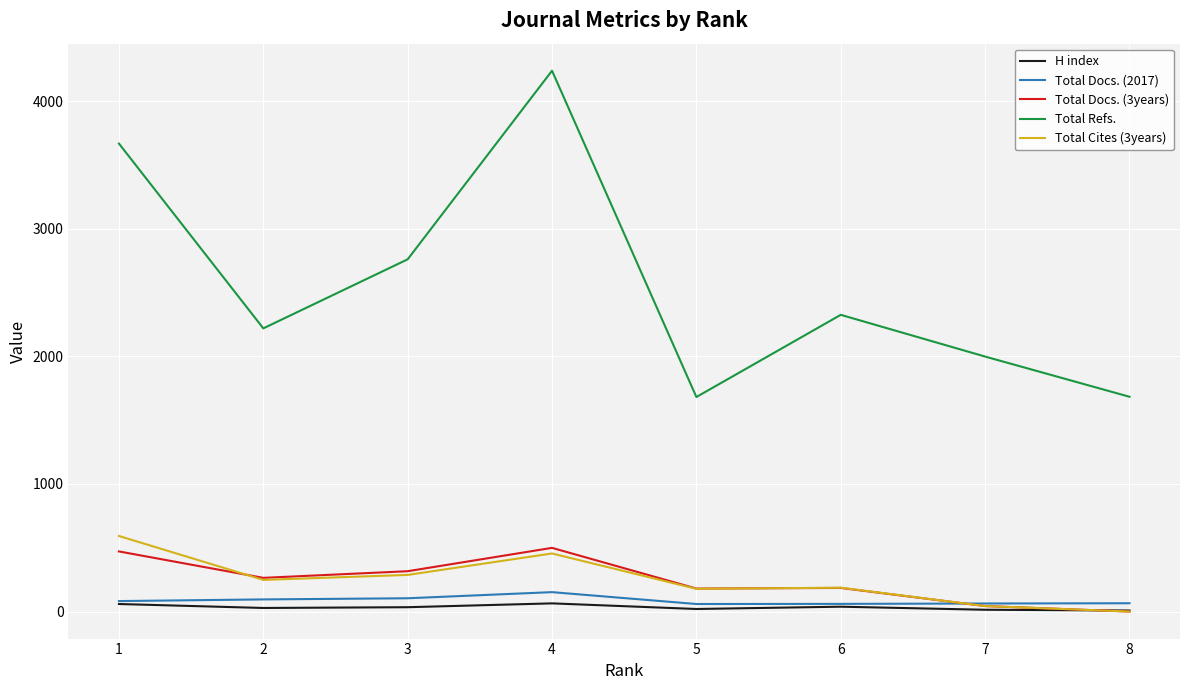

Is the value of Total Docs. (3years) at 2 greater than the value of Total Refs. at 1?

No